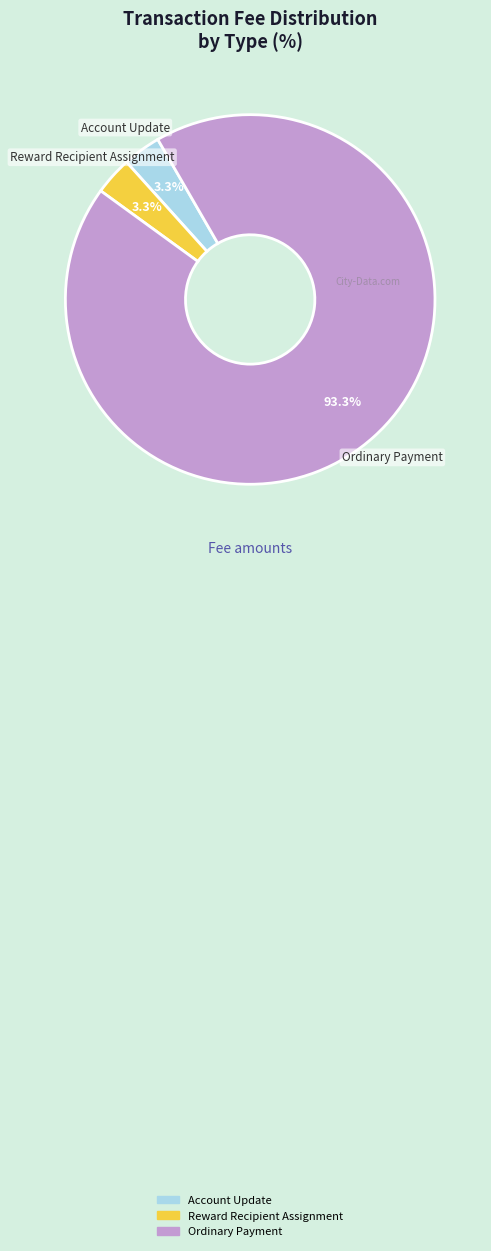

True or false: Ordinary Payment accounts for 93% of the total.

True